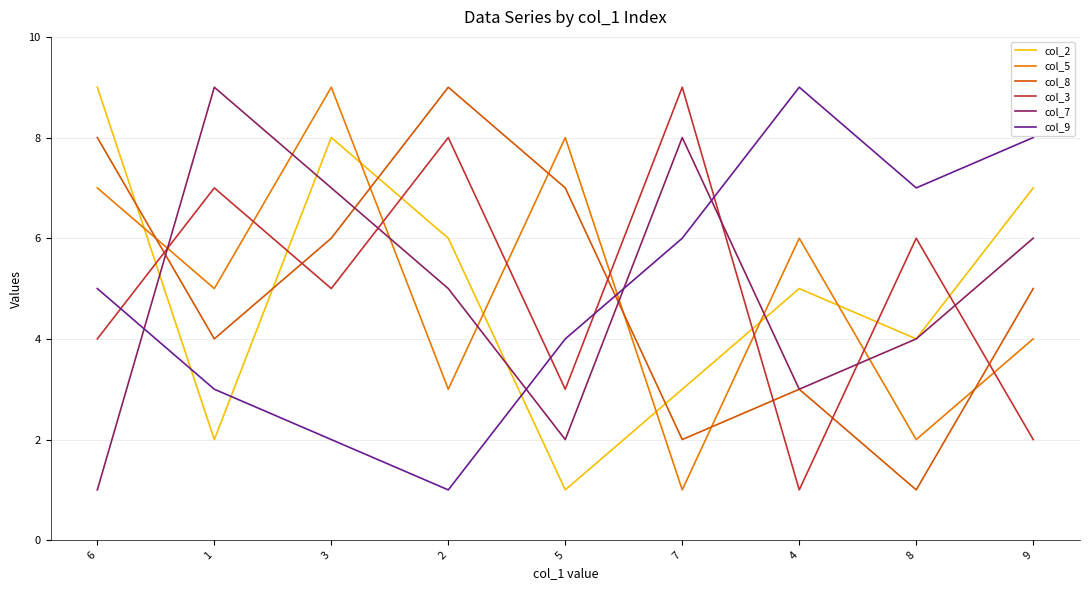

True or false: col_8 has a value of 1 at 8.

True